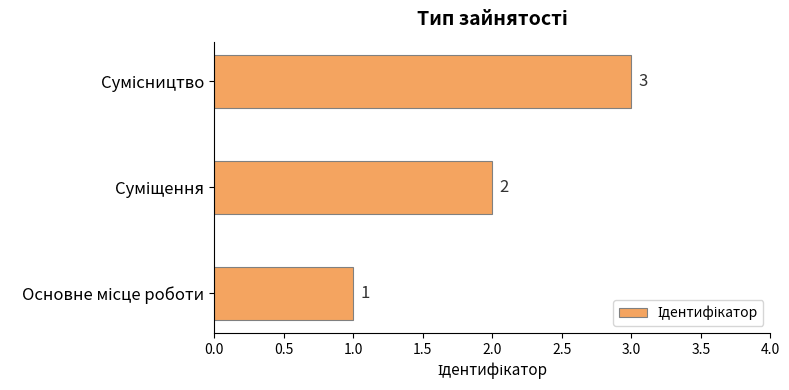

Does the chart contain any negative values?

No